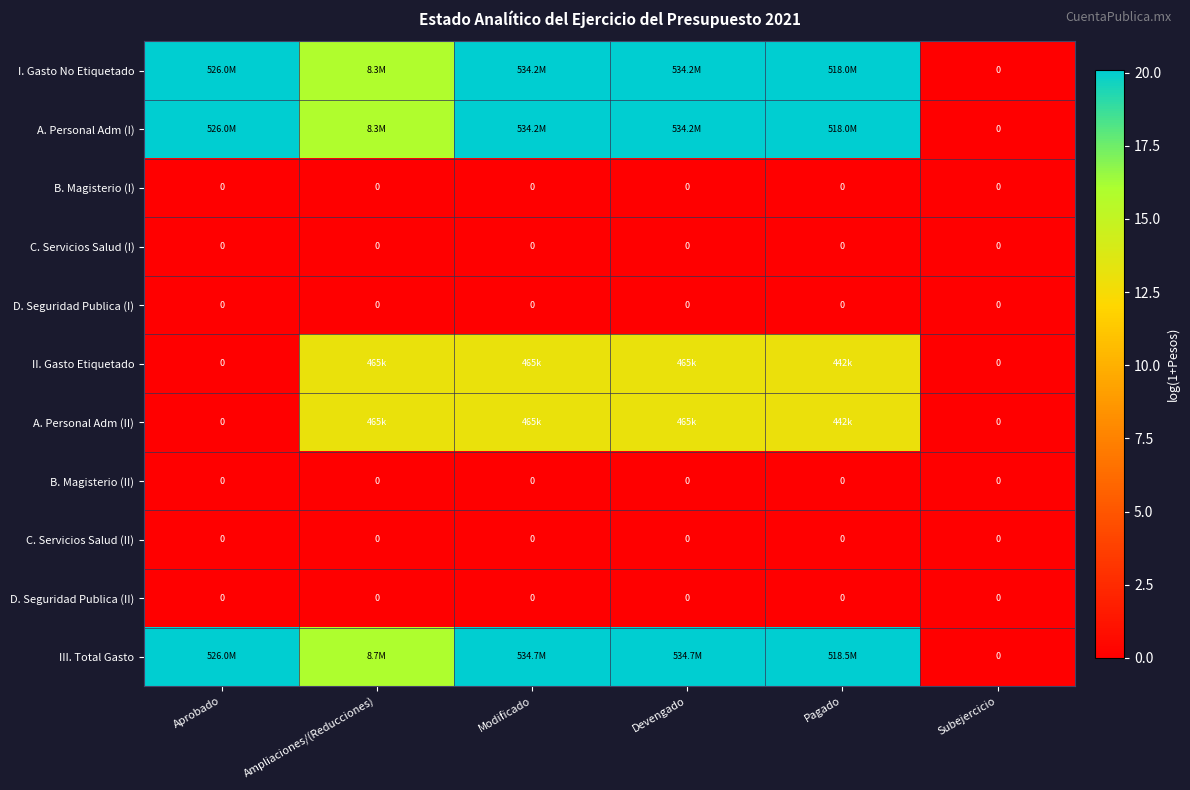

What is the maximum value shown in the chart?

20.1